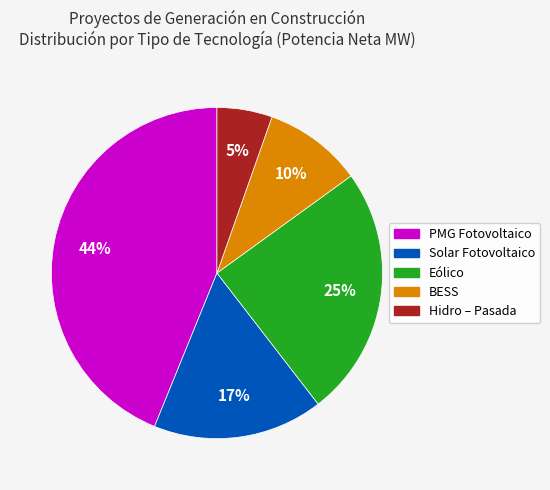

To the nearest percent, what is the average slice percentage?

20%